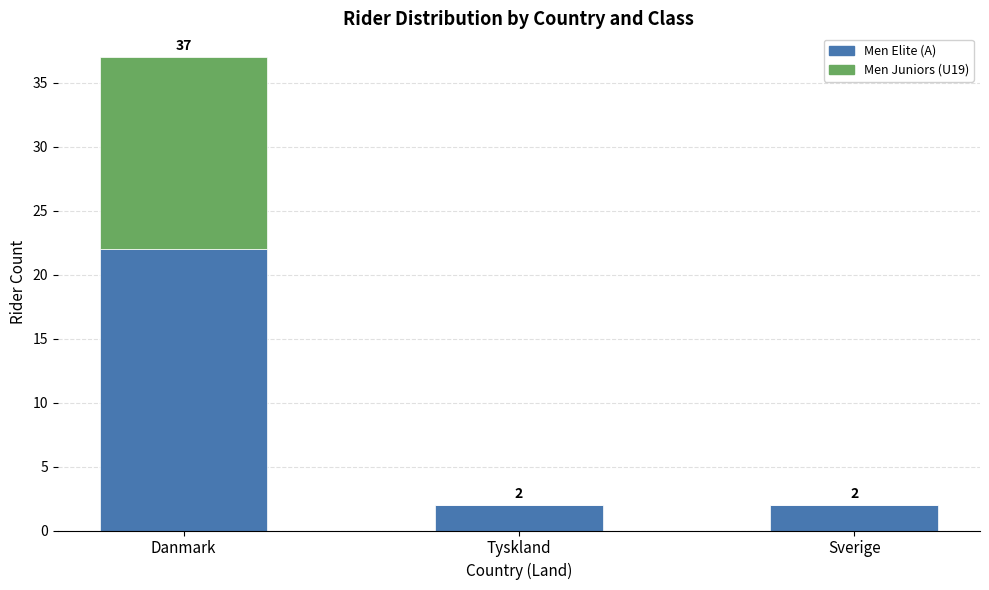

Is it true that Men Elite (A) equals 2 at Sverige?

True